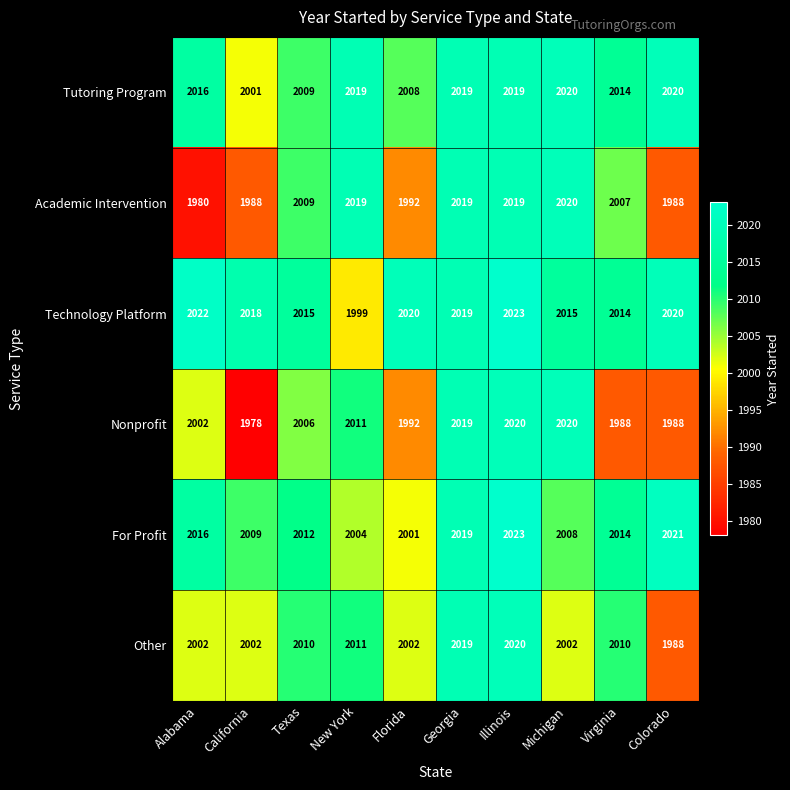

How many data points does each series have?

10